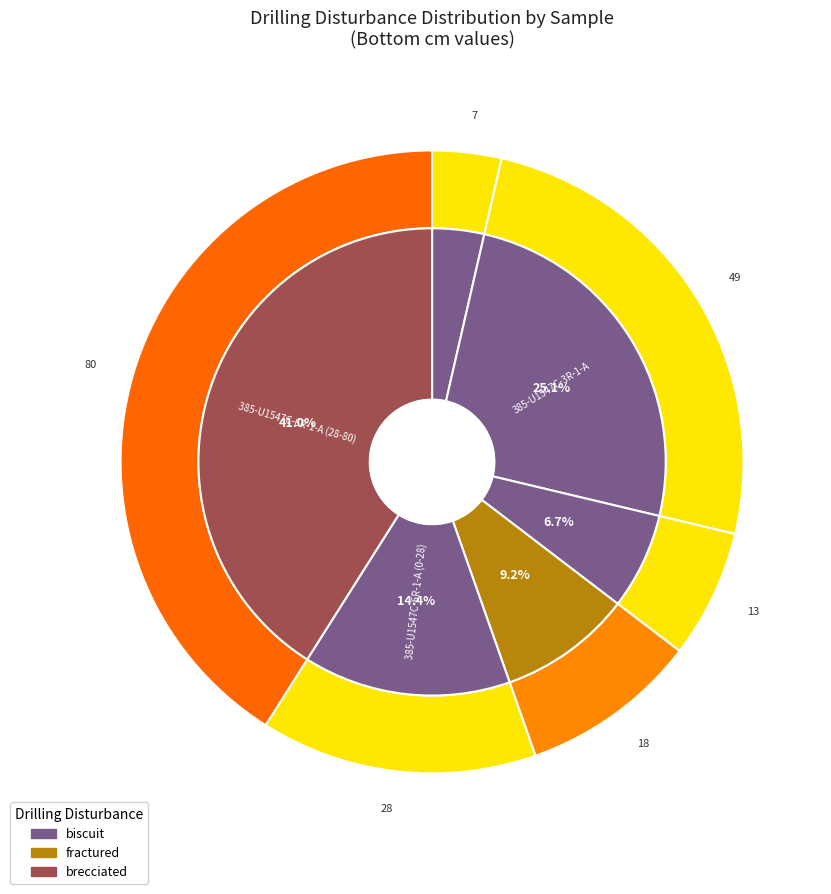

To the nearest percent, what portion does 385-U1547C-6R-1-A (0-28) represent?

14%